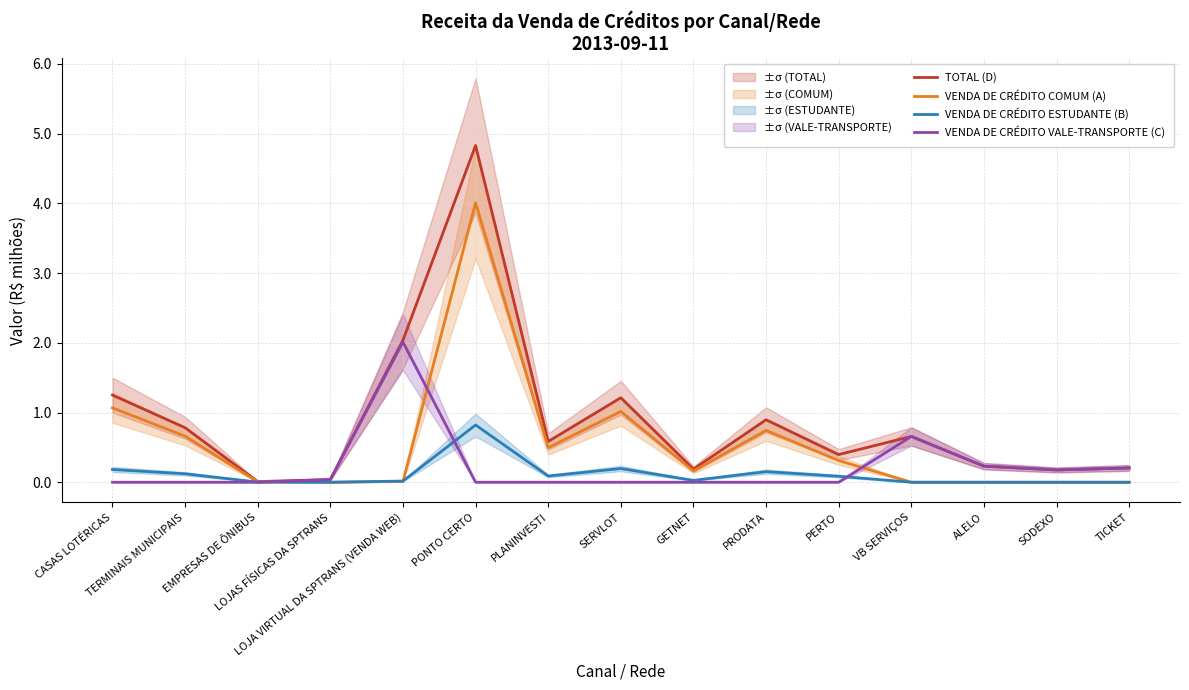

What is the difference between the VENDA DE CRÉDITO ESTUDANTE (B) values at SODEXO and PONTO CERTO?

0.8